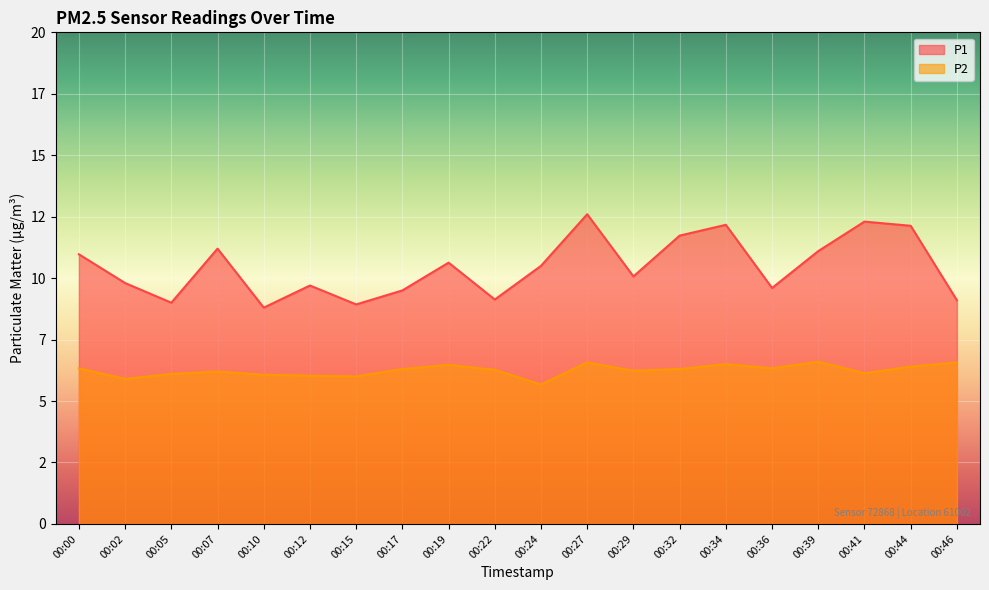

True or false: P2 and P1 intersect in this chart.

False